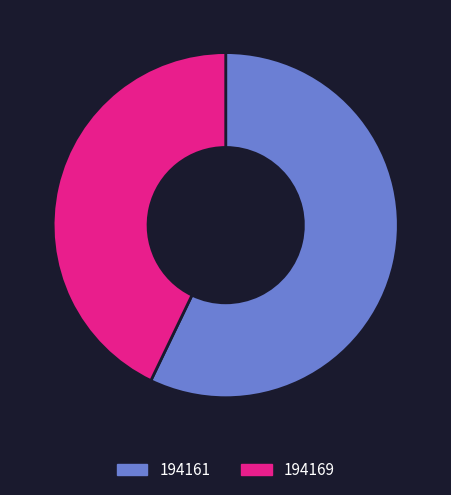

Is the sum of 194169 and 194161 greater than half?

Yes